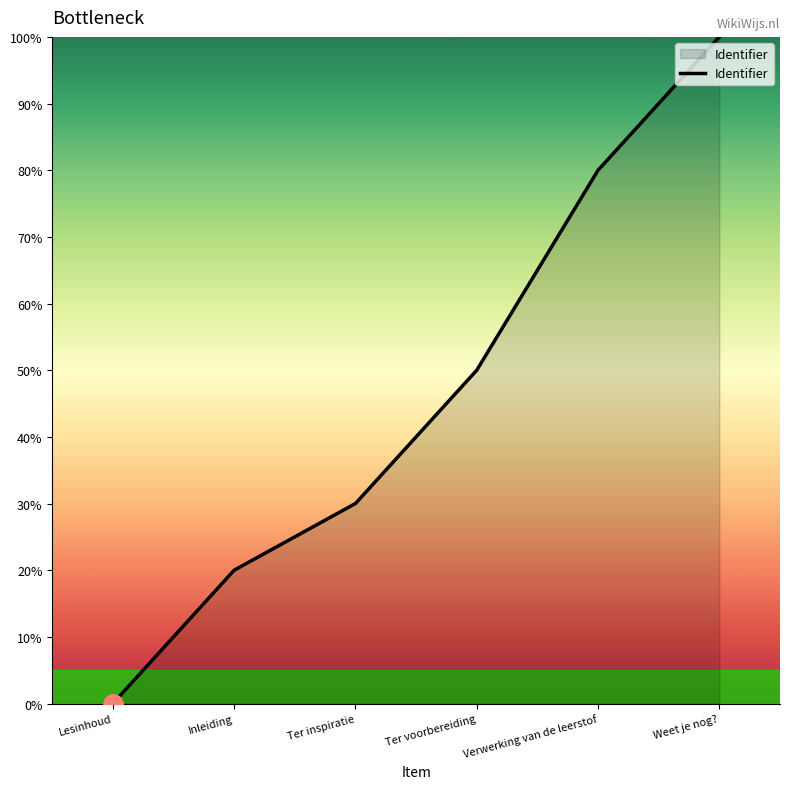

How many series are shown in this chart?

1